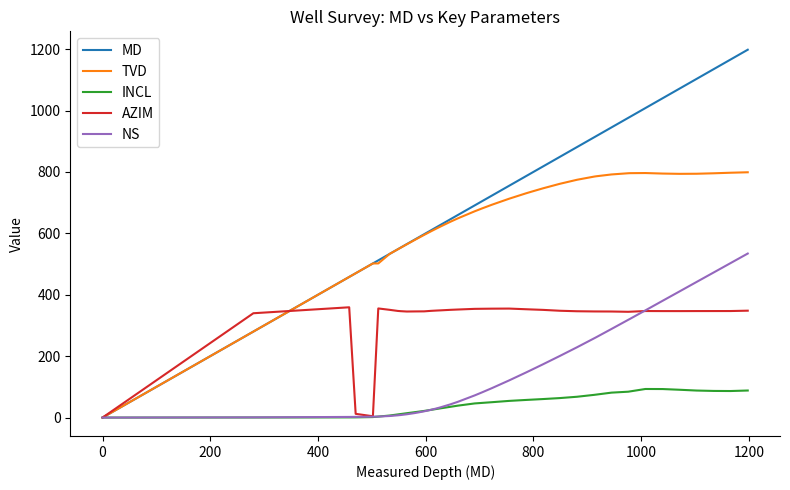

What is the maximum value shown in the chart?

1198.0